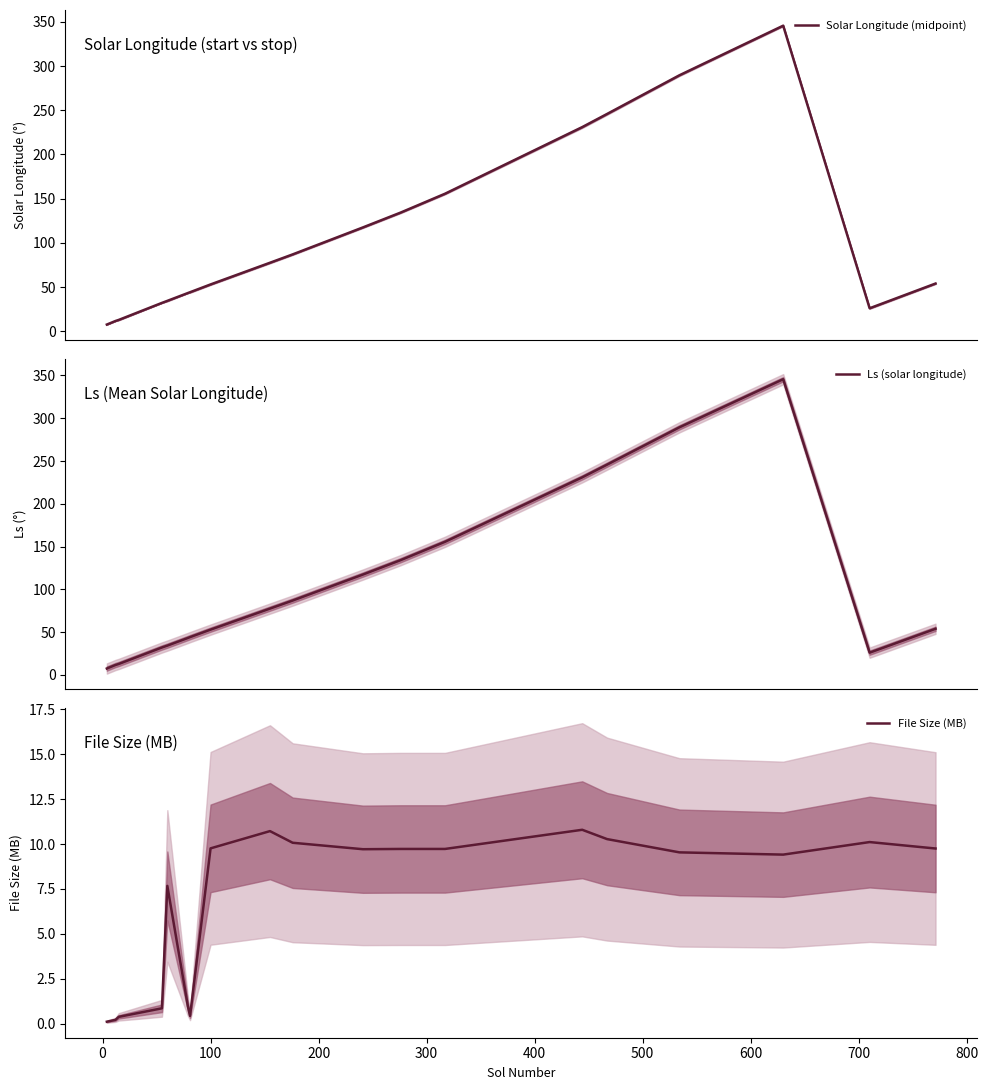

In Solar Longitude (midpoint), how many points are lower than both neighbors (excluding endpoints)?

1